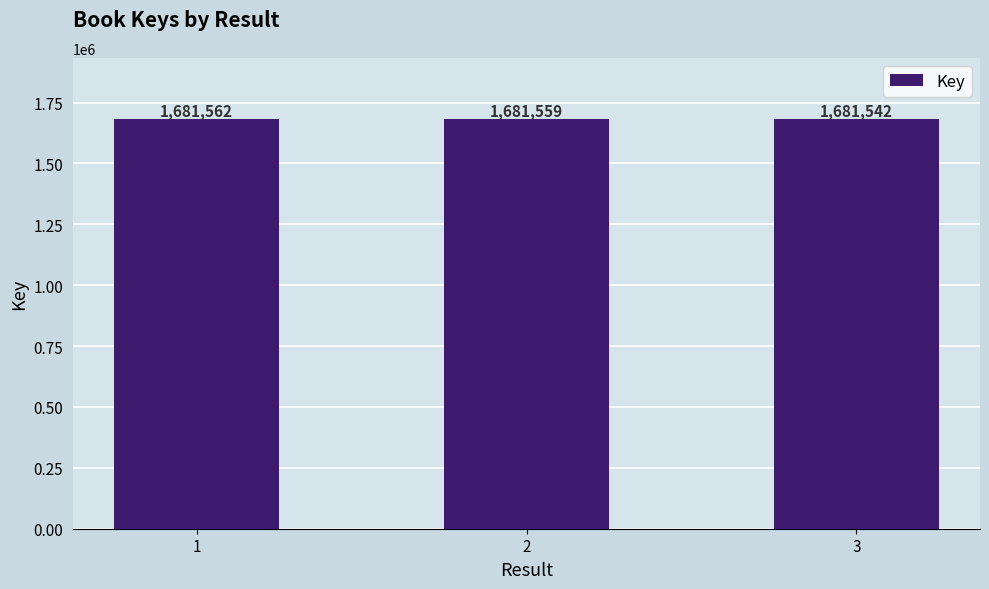

Are the bars horizontal?

No